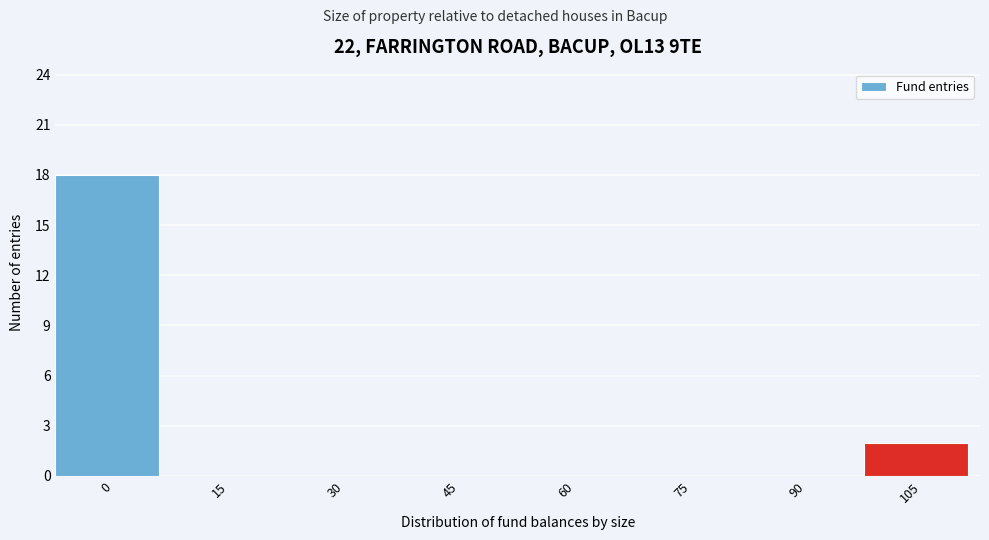

Reading left to right, list all the values displayed in this chart.

0=18	15=0	30=0	45=0	60=0	75=0	90=0	105=2